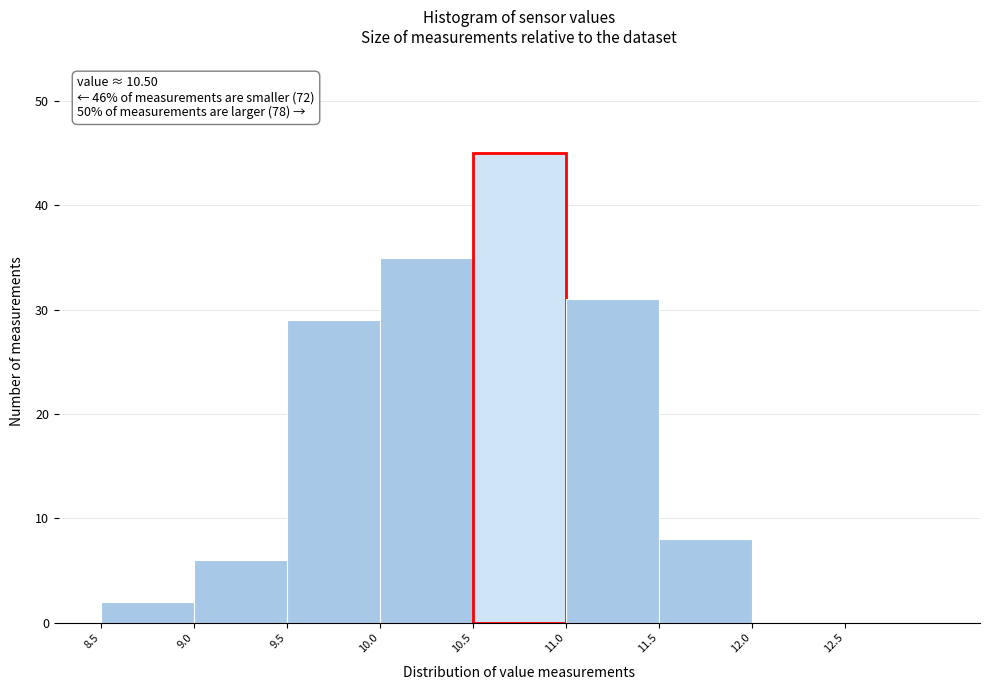

Which range on the x-axis has the tallest bar?

10.5 to 11.0